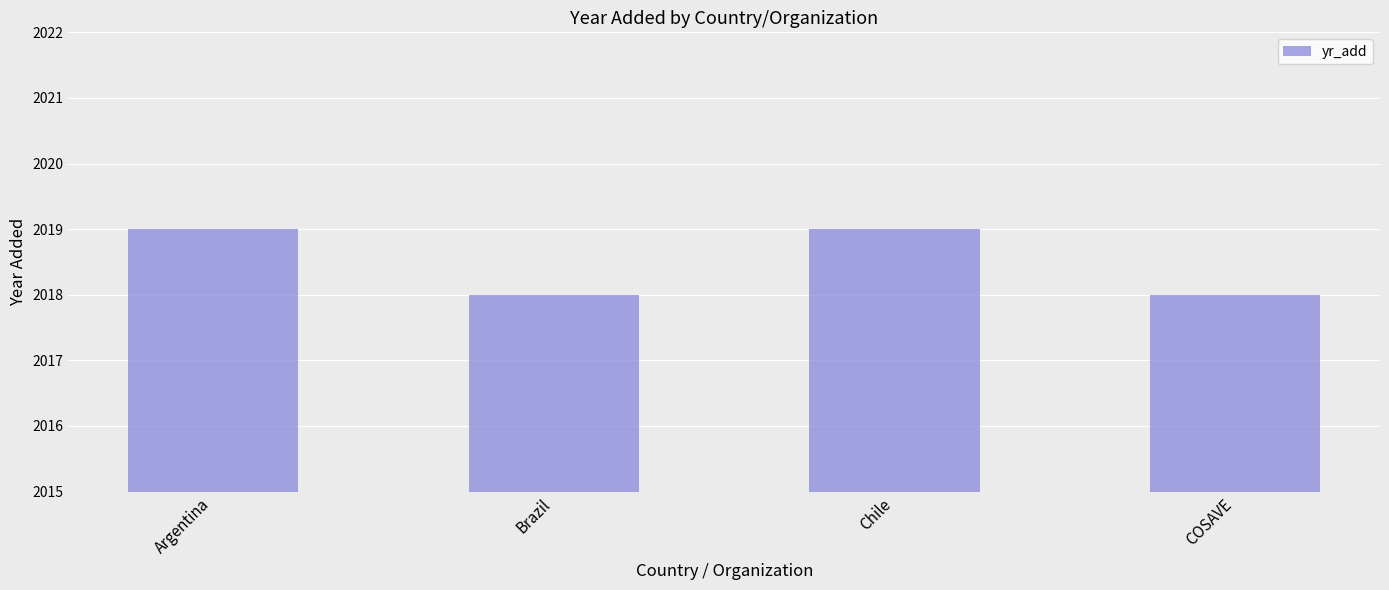

Reading left to right, extract all data points from this chart.

2019	2018	2019	2018